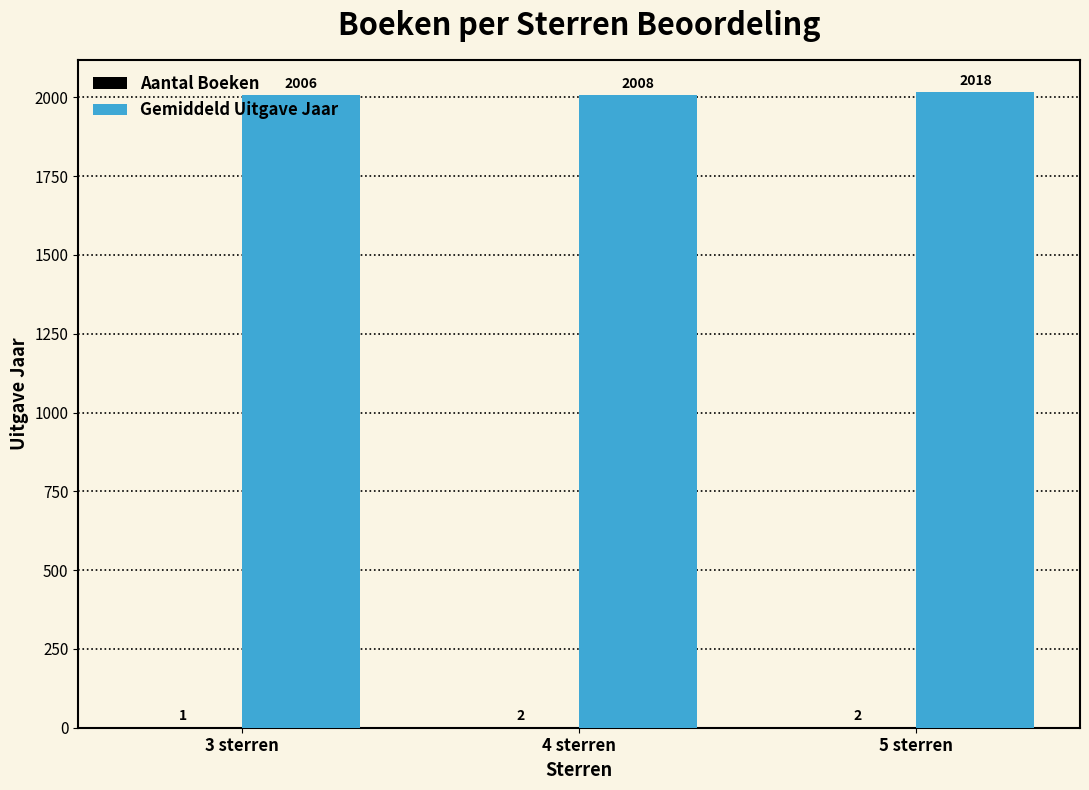

What is the average value of the Gemiddeld Uitgave Jaar series?

2010.3